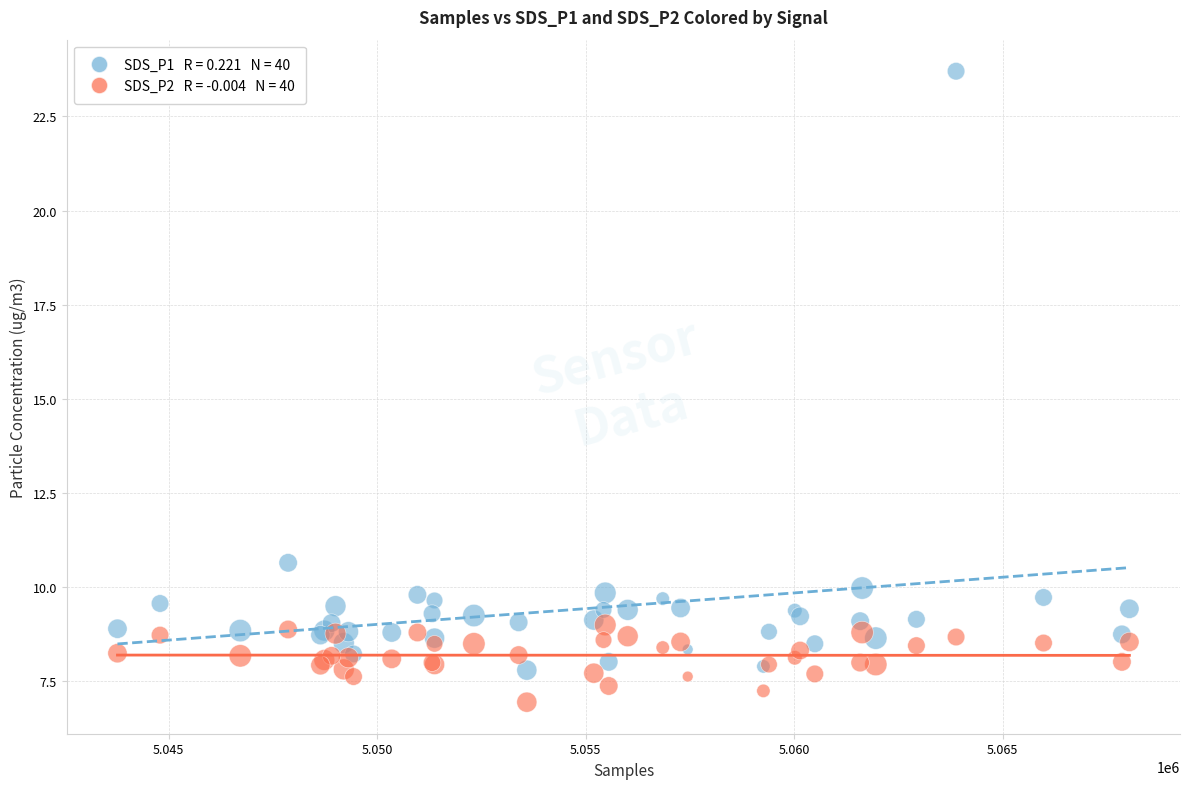

Across all series, what Y value is closest to 15?

10.7